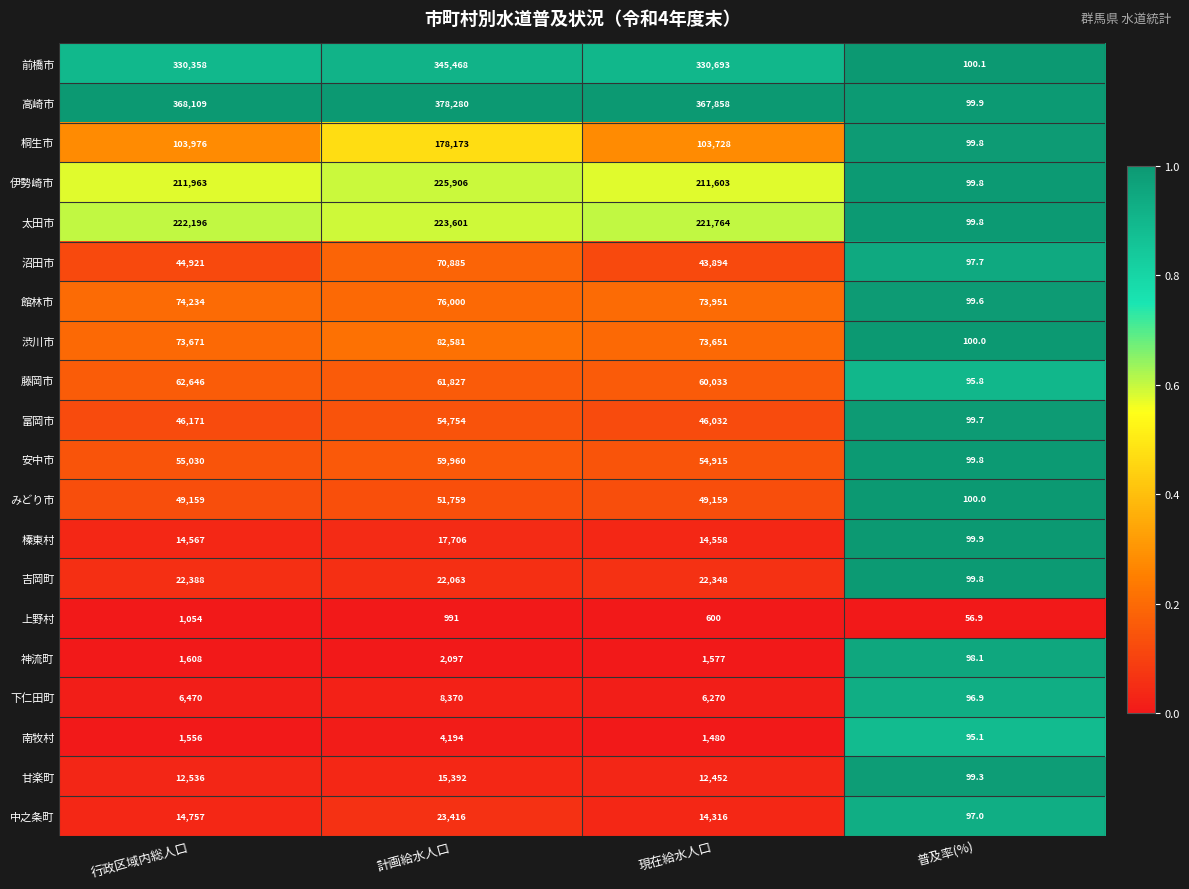

At which category does the chart reach its peak across all series?

計画給水人口